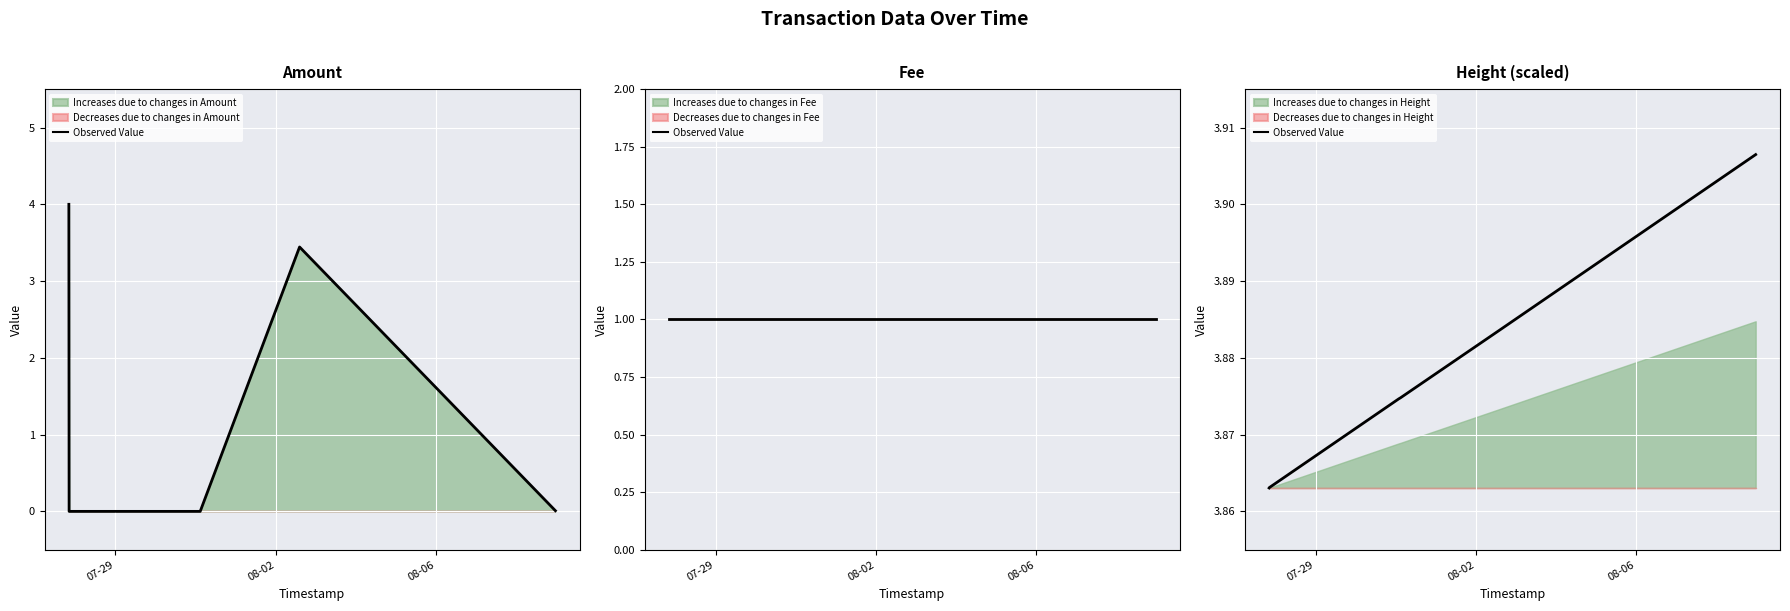

Read the value at 08-02.

3.9